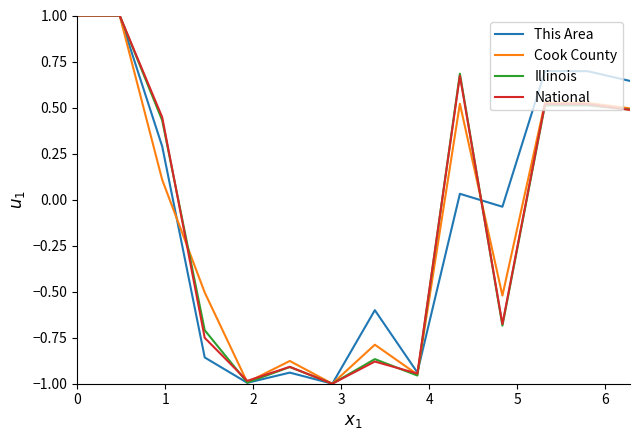

What is the maximum value shown in the chart?

1.0